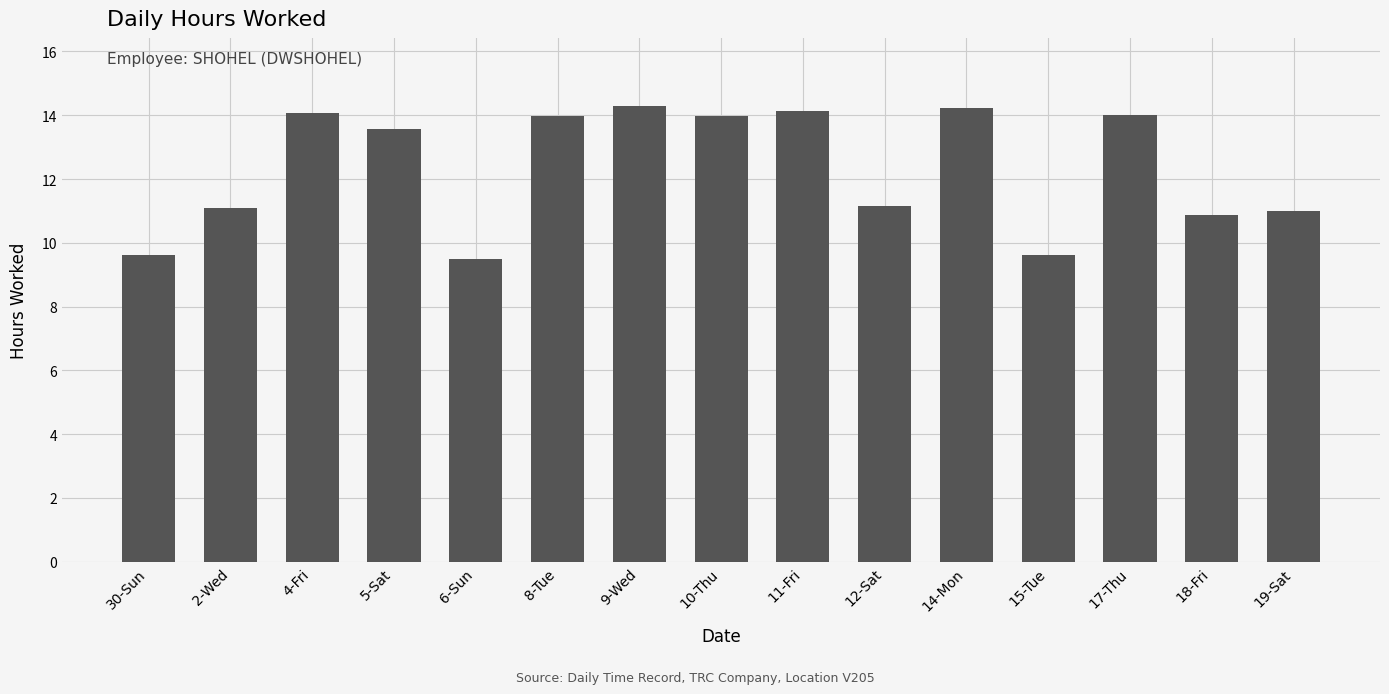

What is the label of the 3rd bar from the left?

4-Fri